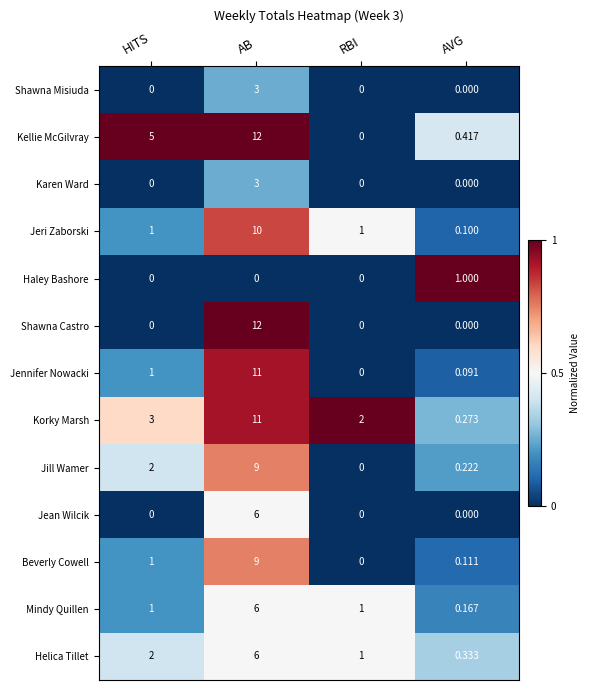

How many series are shown in this chart?

13